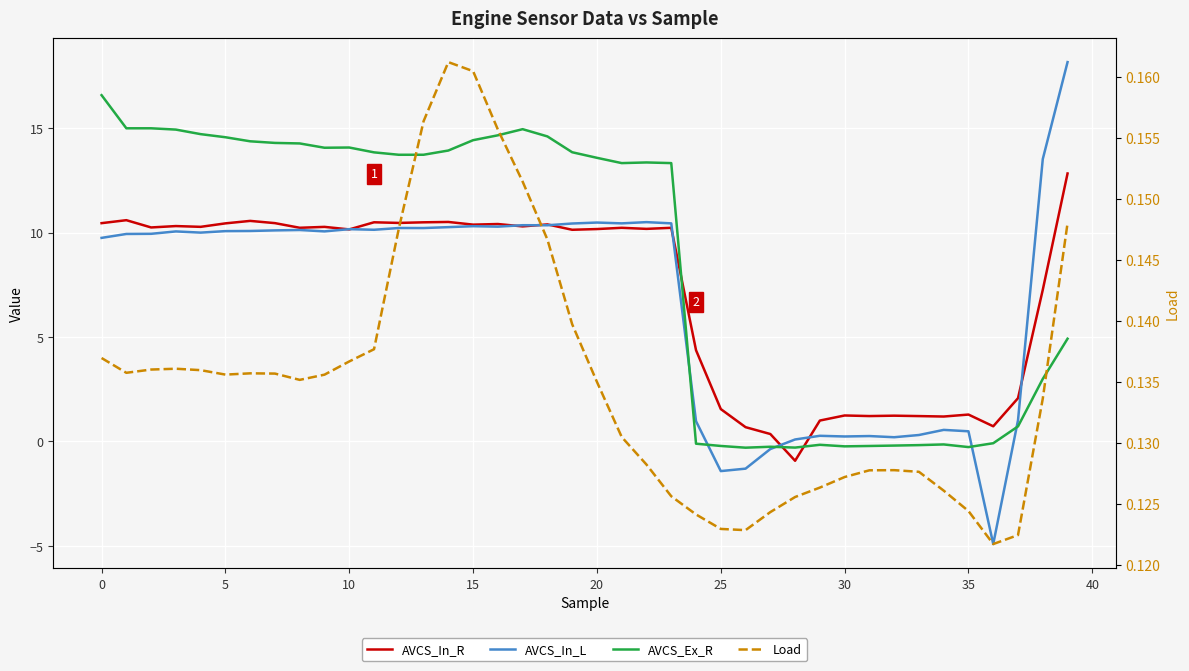

How many data points in AVCS_Ex_R are less than 13?

16